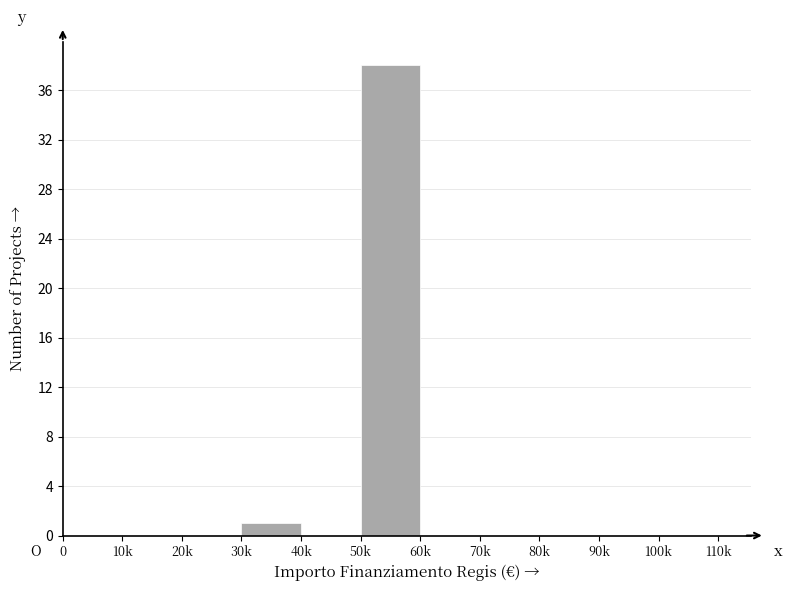

Reading left to right, what are all the values shown in this chart?

0=0	10k=0	20k=0	30k=1	40k=0	50k=38	60k=0	70k=0	80k=0	90k=0	100k=0